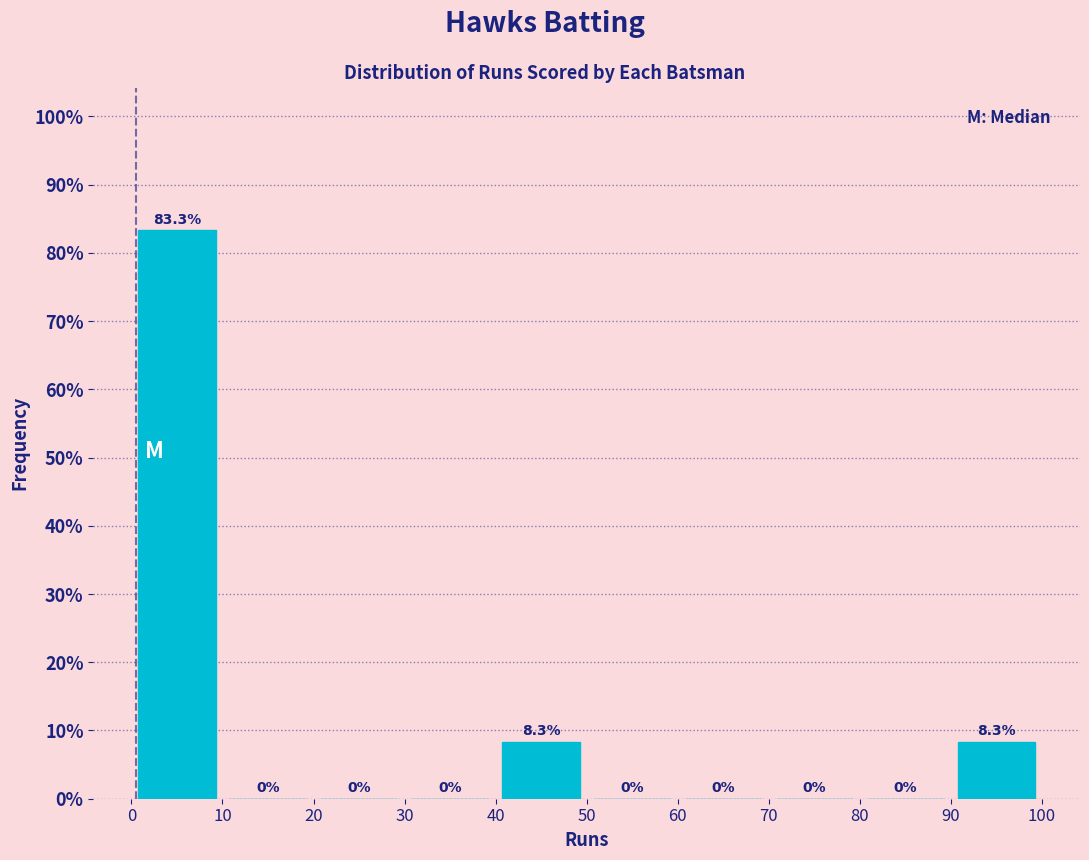

Reading left to right, list every bar in this chart as the range it spans on the x-axis followed by its height.

0 to 10: 83.3
10 to 20: 0.0
20 to 30: 0.0
30 to 40: 0.0
40 to 50: 8.3
50 to 60: 0.0
60 to 70: 0.0
70 to 80: 0.0
80 to 90: 0.0
90 to 100: 8.3